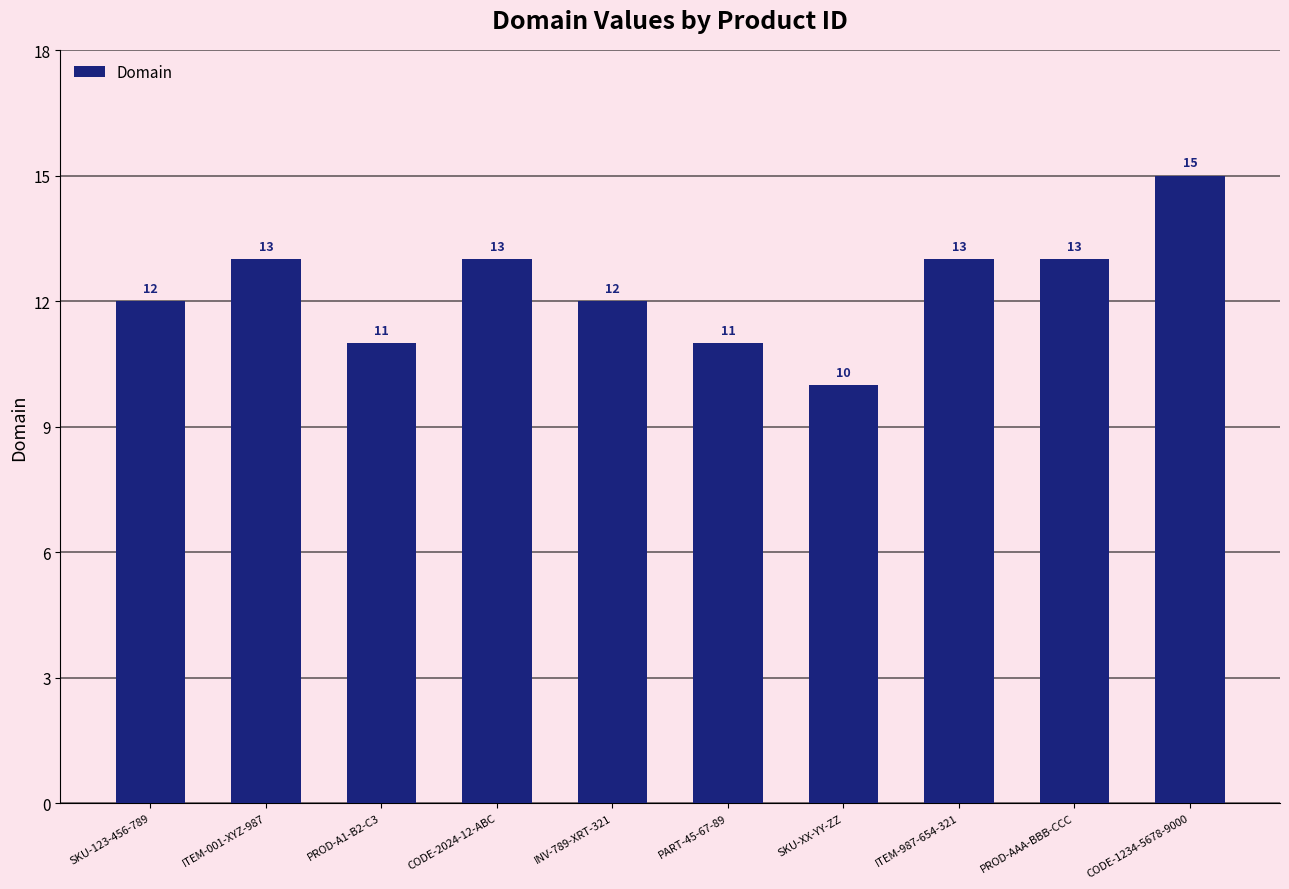

What is the sum of the values at INV-789-XRT-321 and PROD-AAA-BBB-CCC?

25